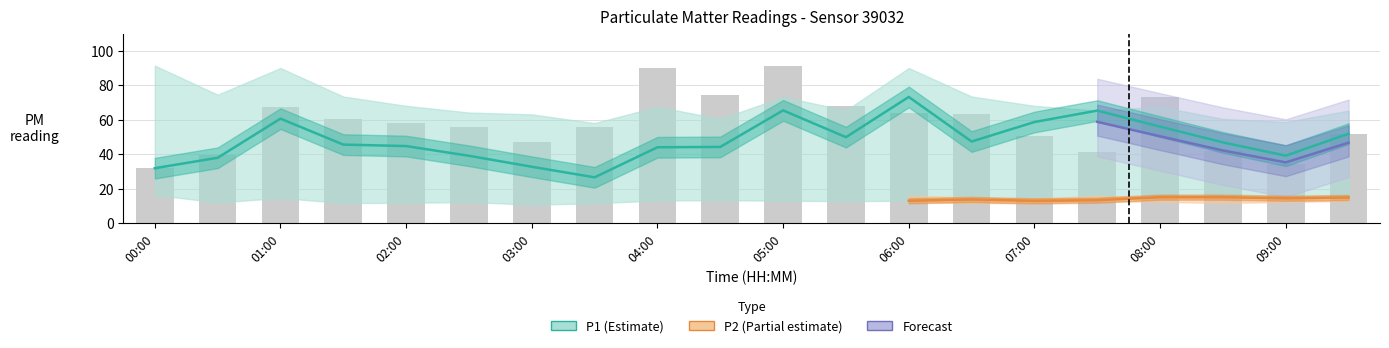

What is the value of the P1_upper bar at the 9th from the left?

67.5